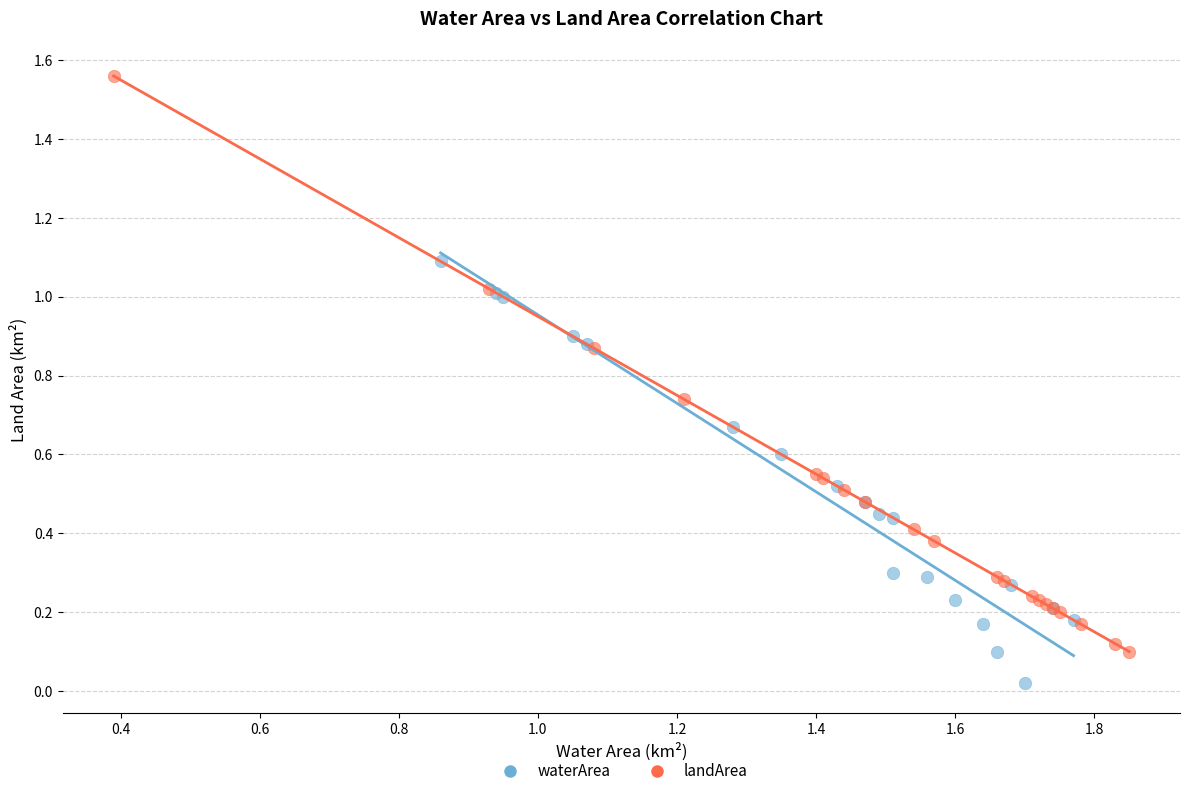

Which series contains the lowest Y value?

waterArea